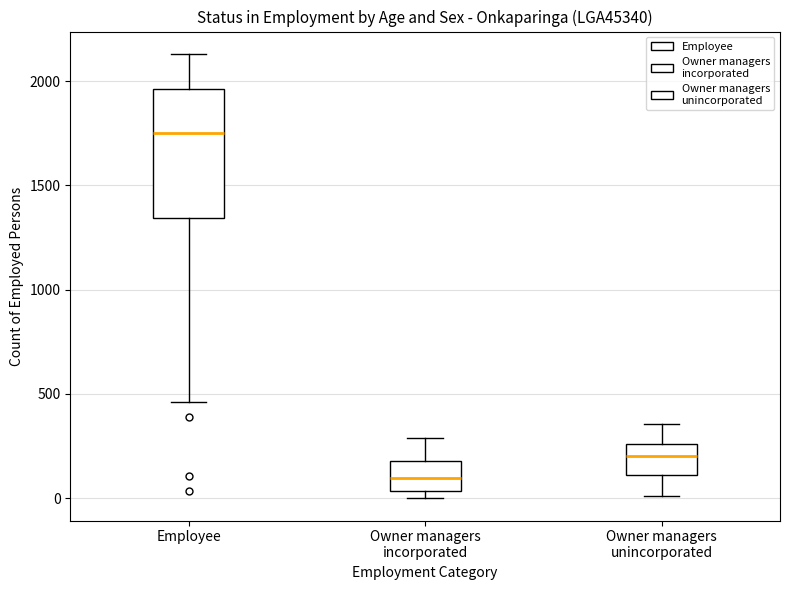

Where does the lower whisker of the box for Owner managers unincorporated end on the y-axis? The values are not printed on the chart, so give them approximately, as read against the axis.

0